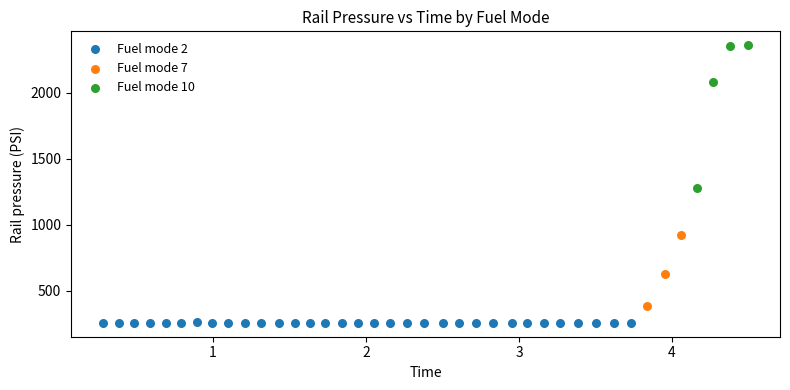

What are all the series names shown in the legend?

Fuel mode 2, Fuel mode 7, Fuel mode 10